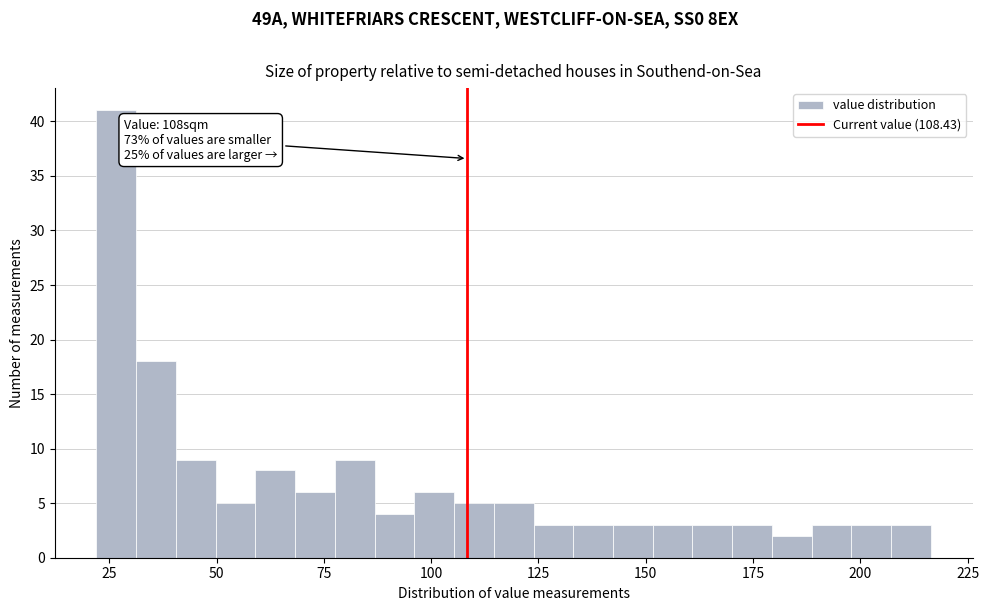

Around what value on the x-axis is the tallest bar? Give the approximate position of its centre, as read against the axis.

25